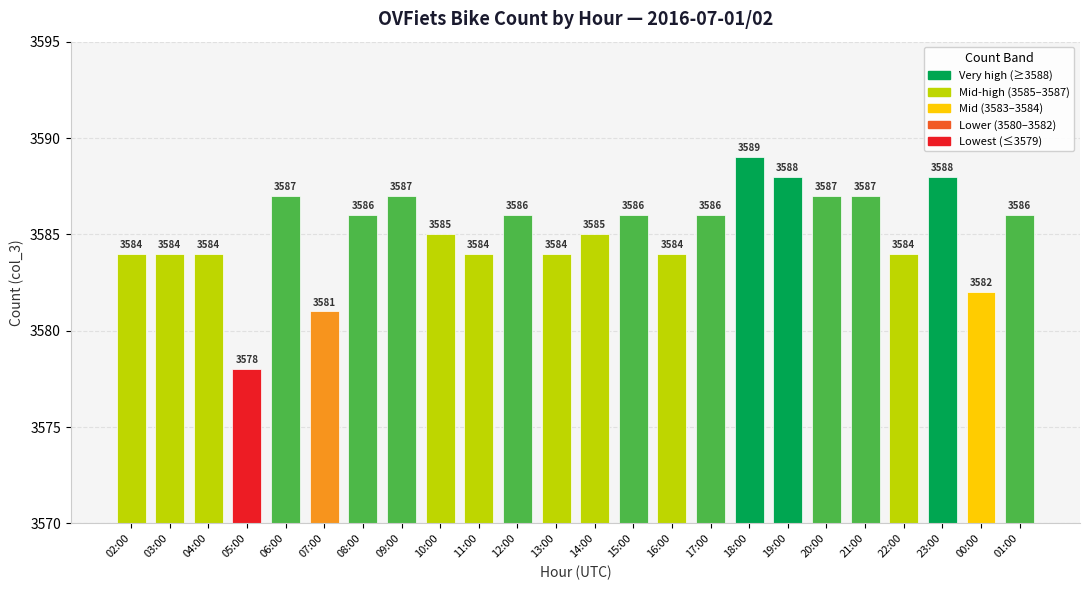

How many bars are there in total?

24